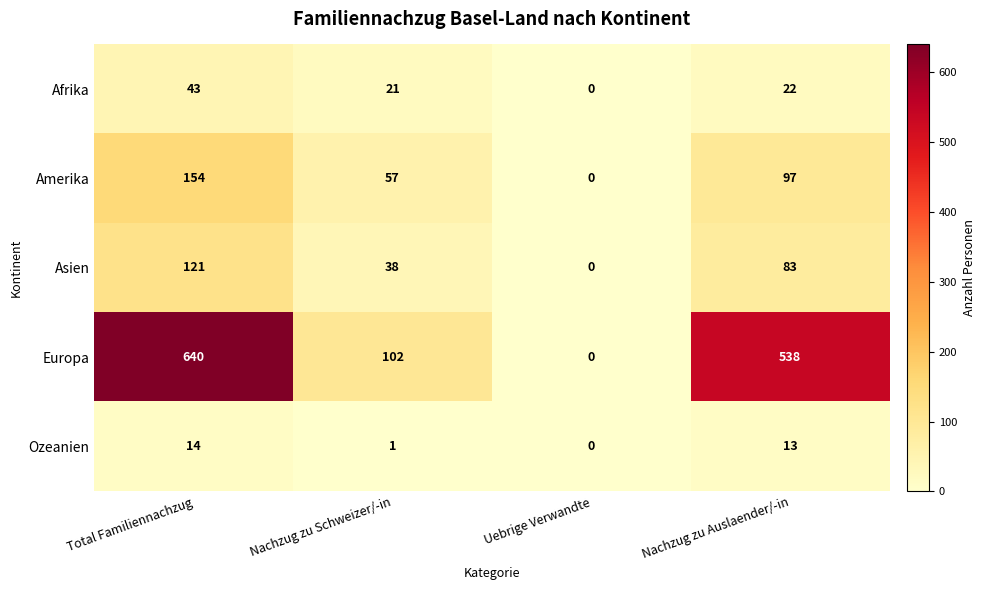

At which label does Asien first exceed 83?

Total Familiennachzug